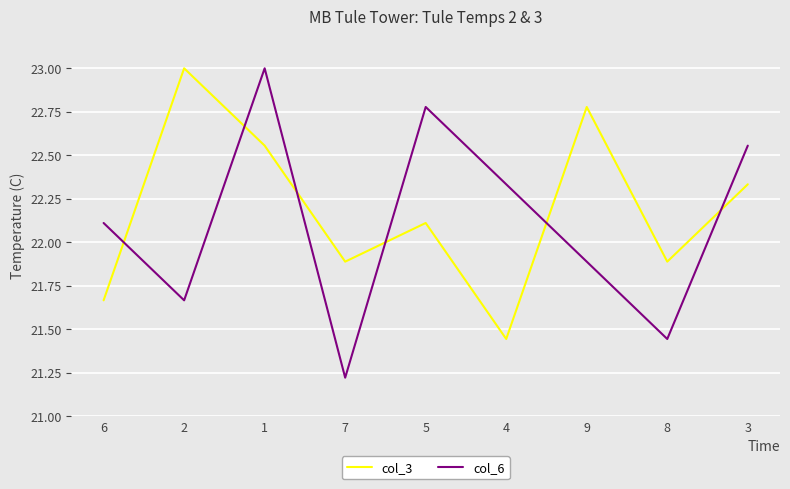

What position from the right is 6?

9